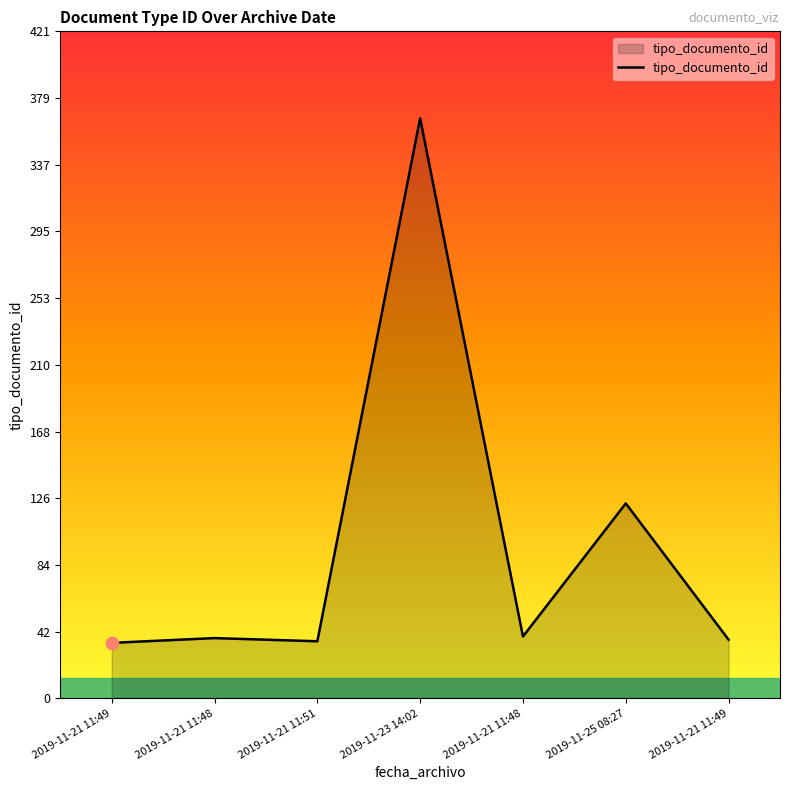

Which has a higher value, 2019-11-23 14:02 or 2019-11-21 11:48?

2019-11-23 14:02